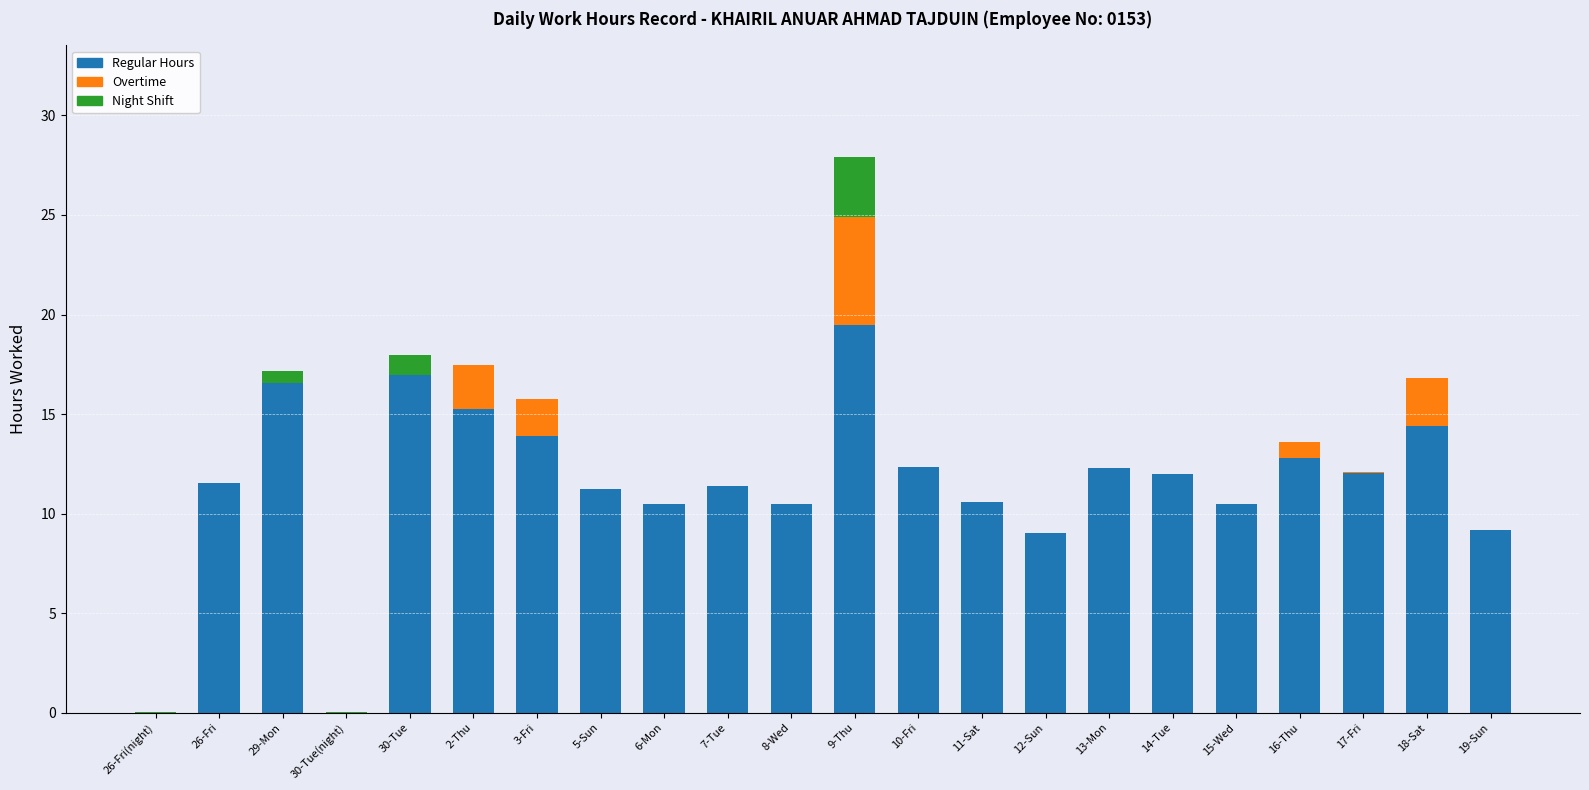

At which category is the sum across all series the highest?

9-Thu